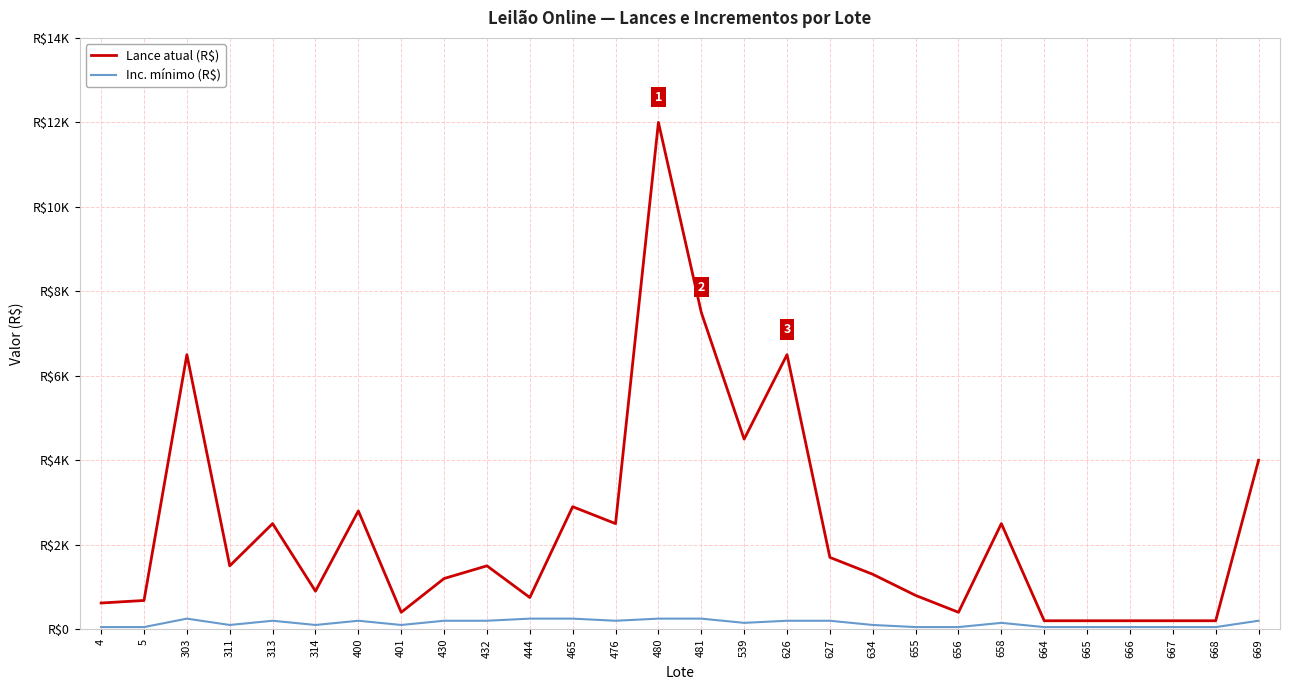

Which series has the largest total across all categories?

Lance atual (R$)